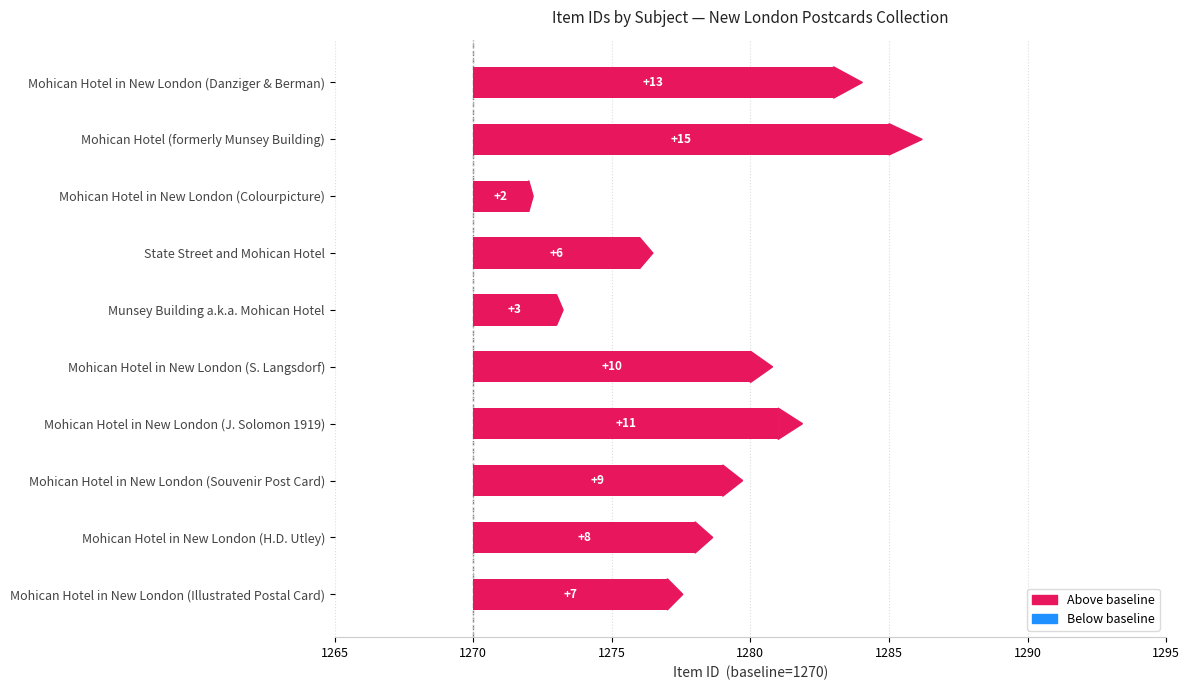

Between Mohican Hotel in New London (J. Solomon 1919) and Mohican Hotel in New London (Illustrated Postal Card), which is larger?

Mohican Hotel in New London (J. Solomon 1919)